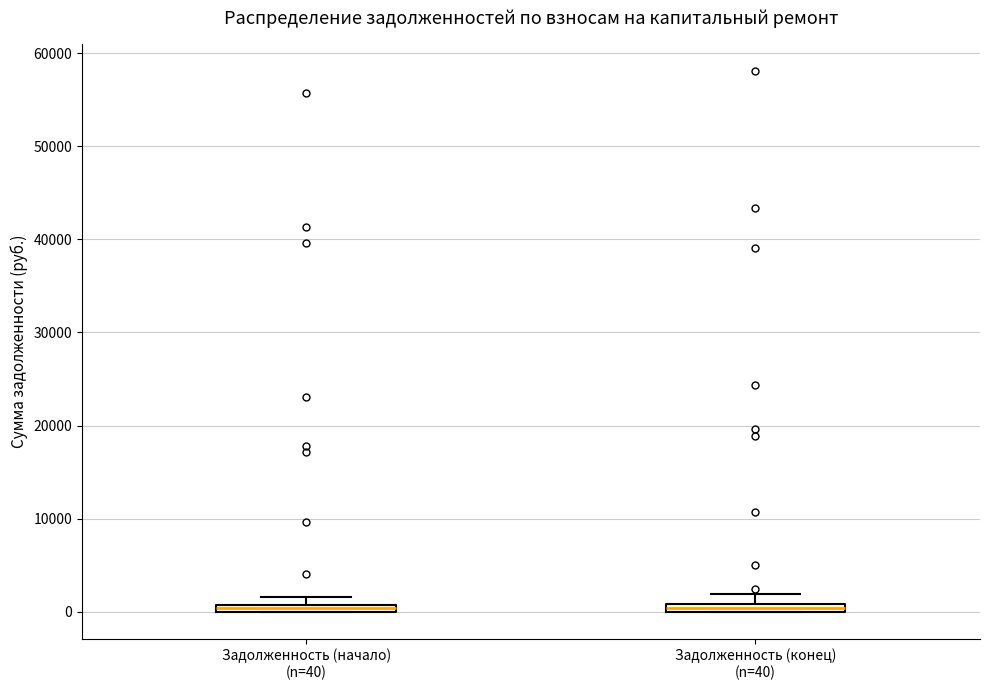

Where is the upper edge of the box for Задолженность (конец) (n=40) on the y-axis? The values are not printed on the chart, so give them approximately, as read against the axis.

1000